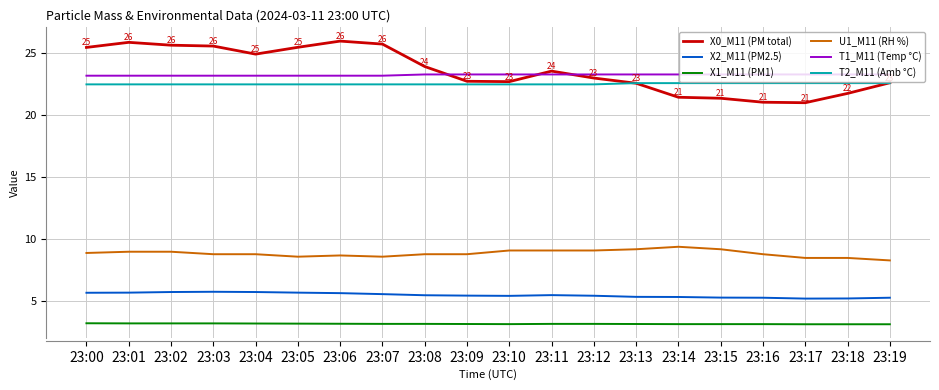

What is the difference between the U1_M11 (RH %) values at 23:16 and 23:05?

0.2